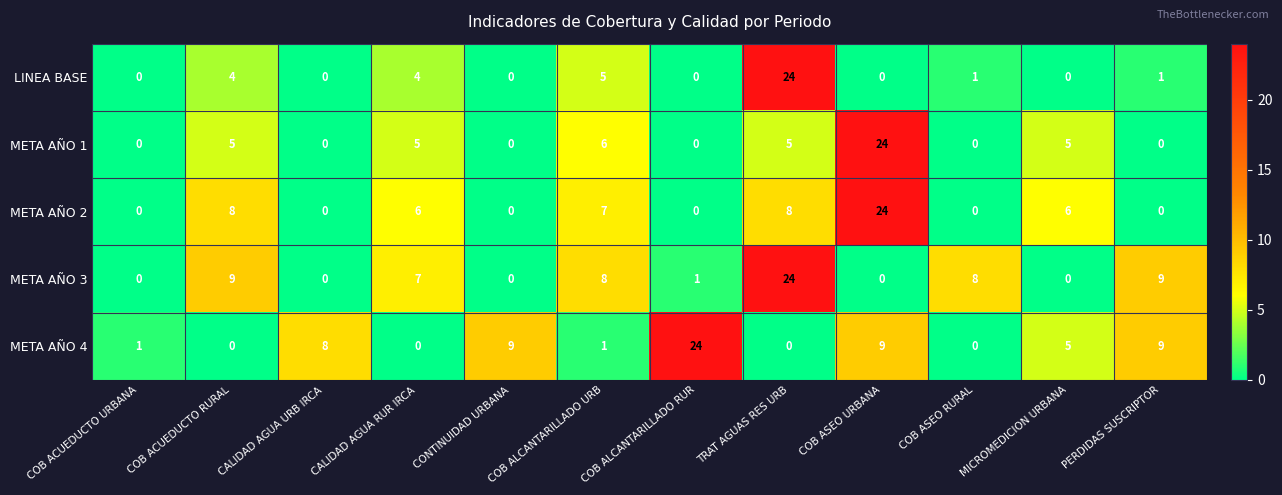

What is the approximate value of META AÑO 3 at COB ASEO RURAL?

8